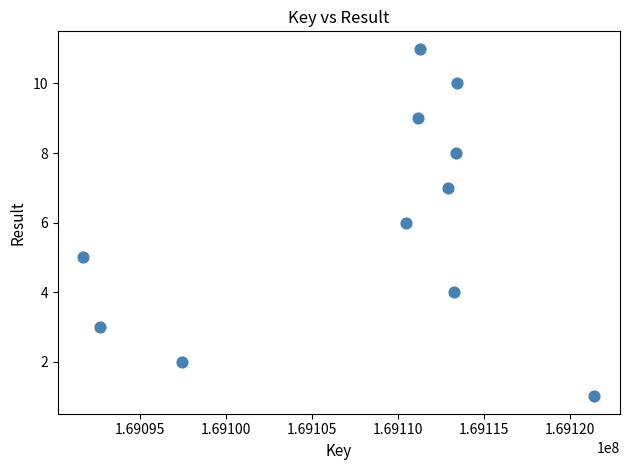

What is the range of Y values (max minus min)?

10